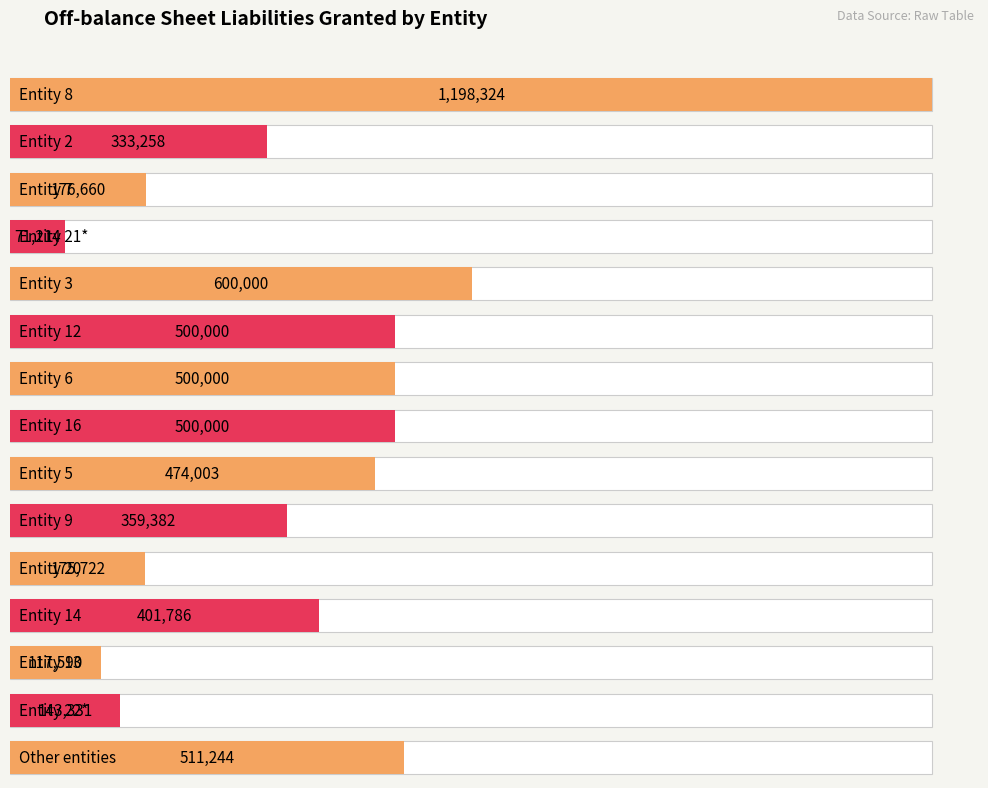

What is the value of the 5th bar from the left?

600000